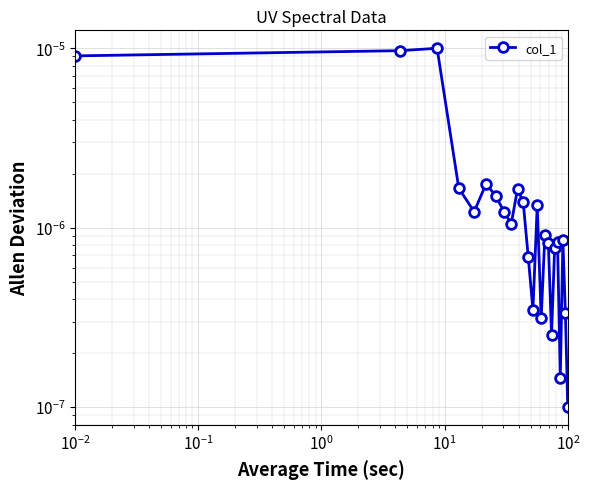

How many interior local peaks (higher than both neighbors) does the data have?

7